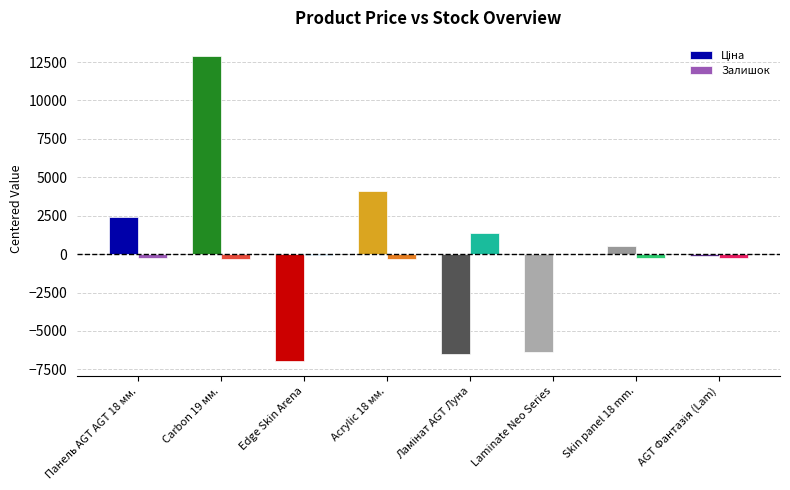

What is the greatest value displayed?

12901.5